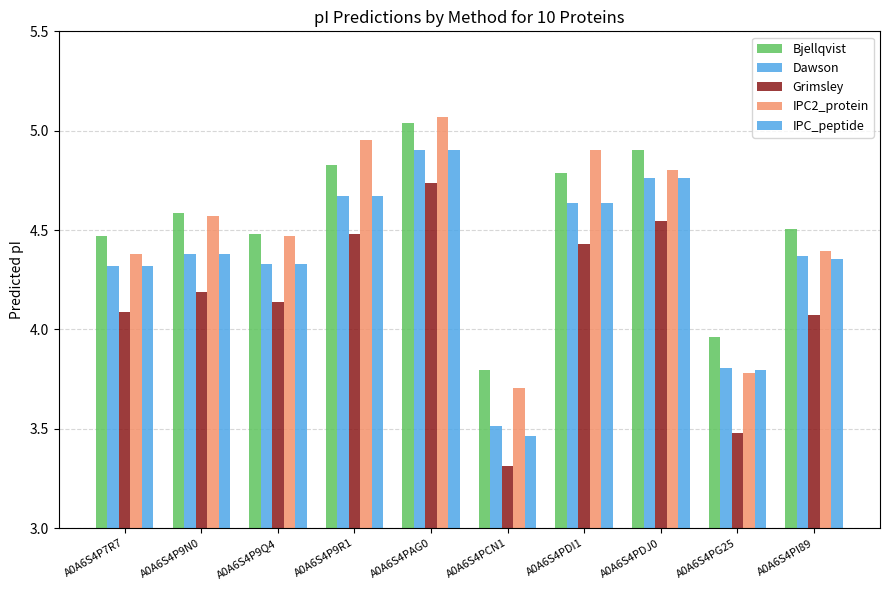

How many data points in IPC2_protein are less than 4?

2